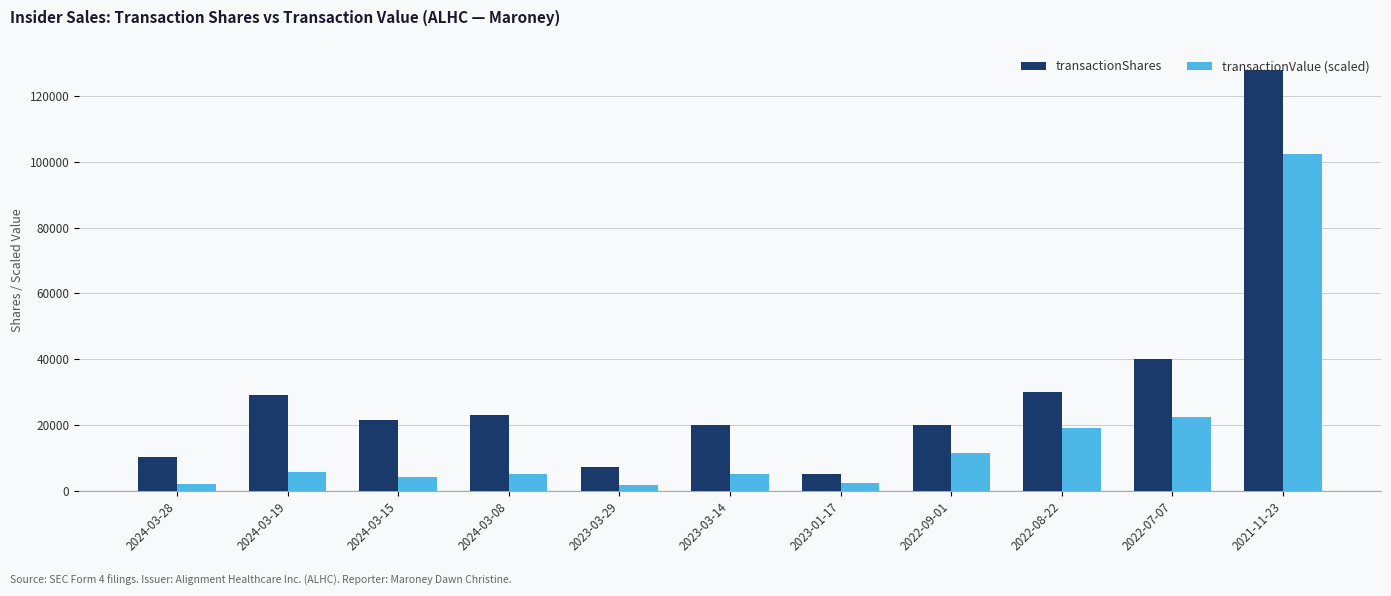

Read the transactionShares value at 2023-03-29.

7178.0